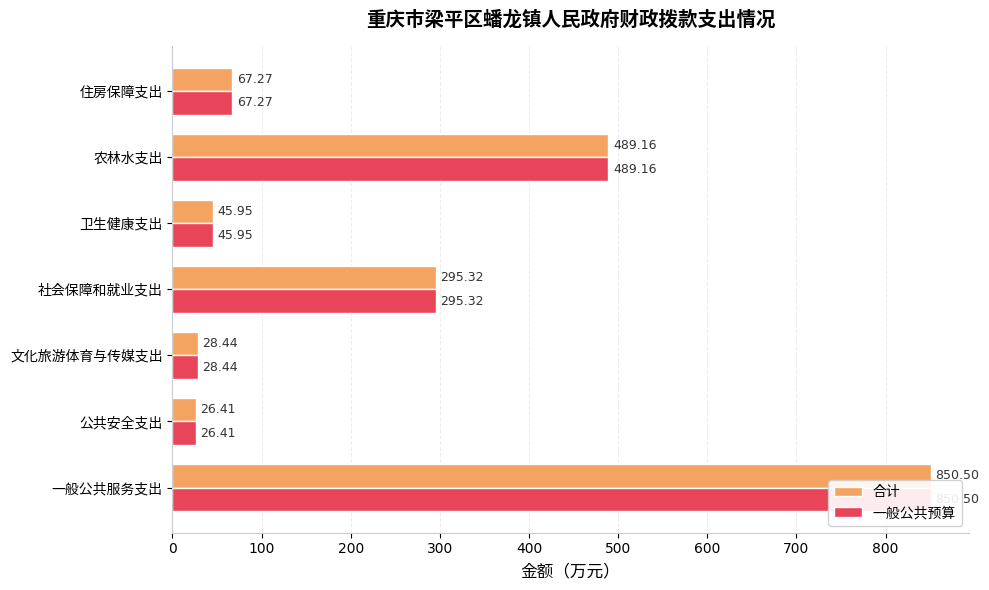

Are the bars horizontal?

Yes